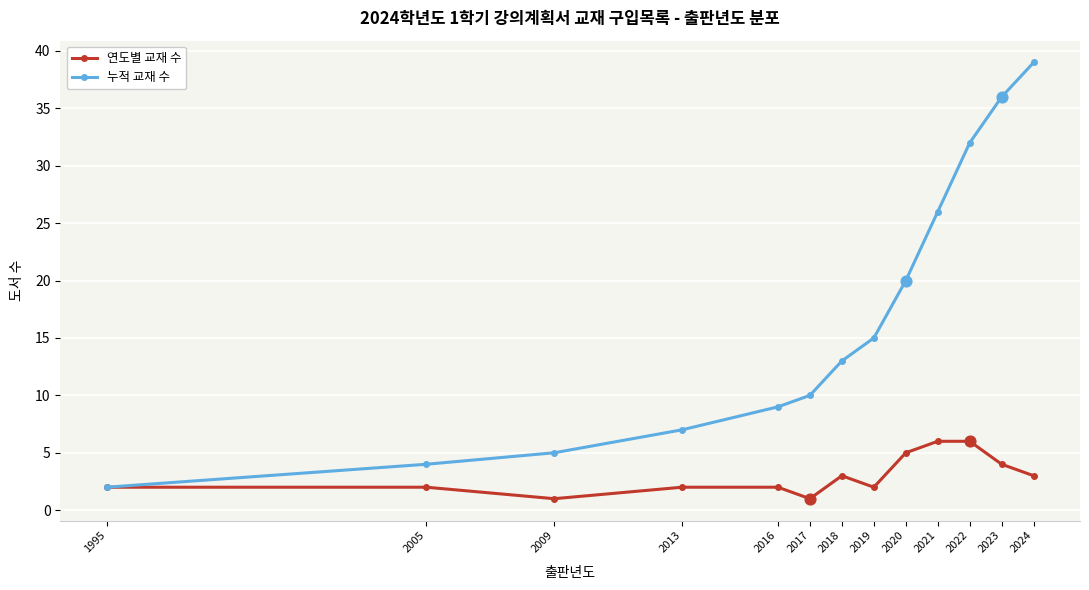

At how many categories does at least one series exceed 16?

5